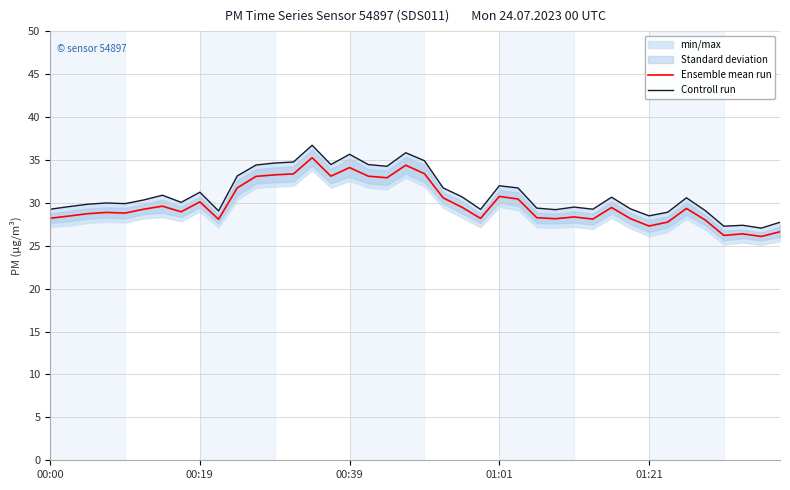

The value of Ensemble mean run at 34 is 45.2. True or false?

False